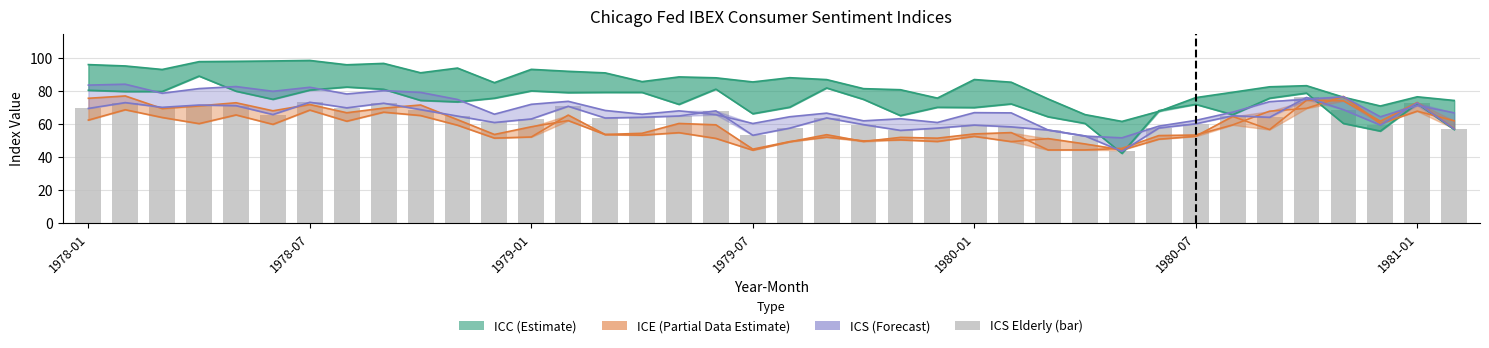

The value of ICE All at 1978-07 is 118.3. True or false?

False